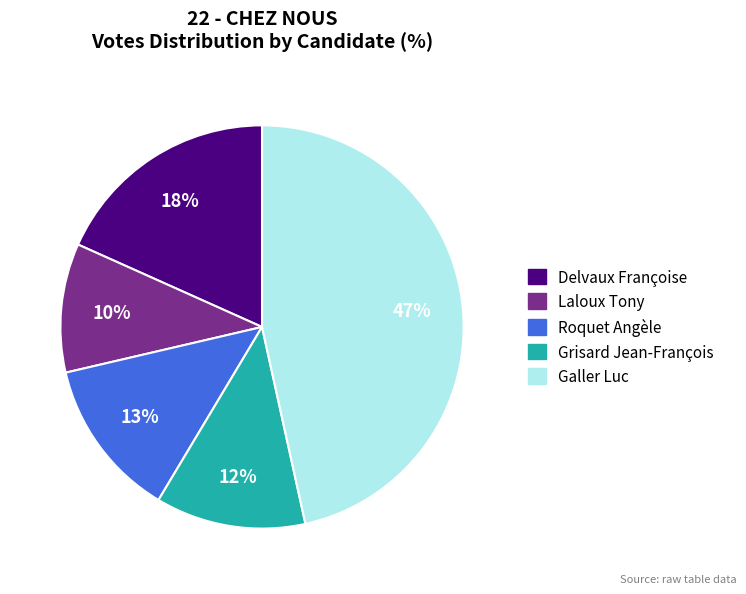

True or false: Delvaux Françoise accounts for 18% of the total.

True